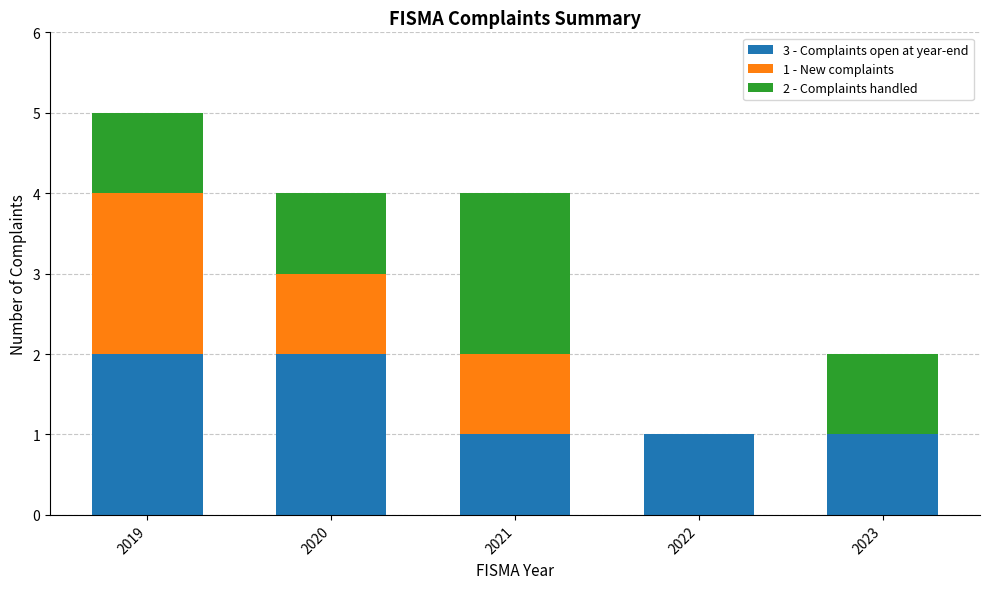

What is the sum of all 3 - Complaints open at year-end values?

7